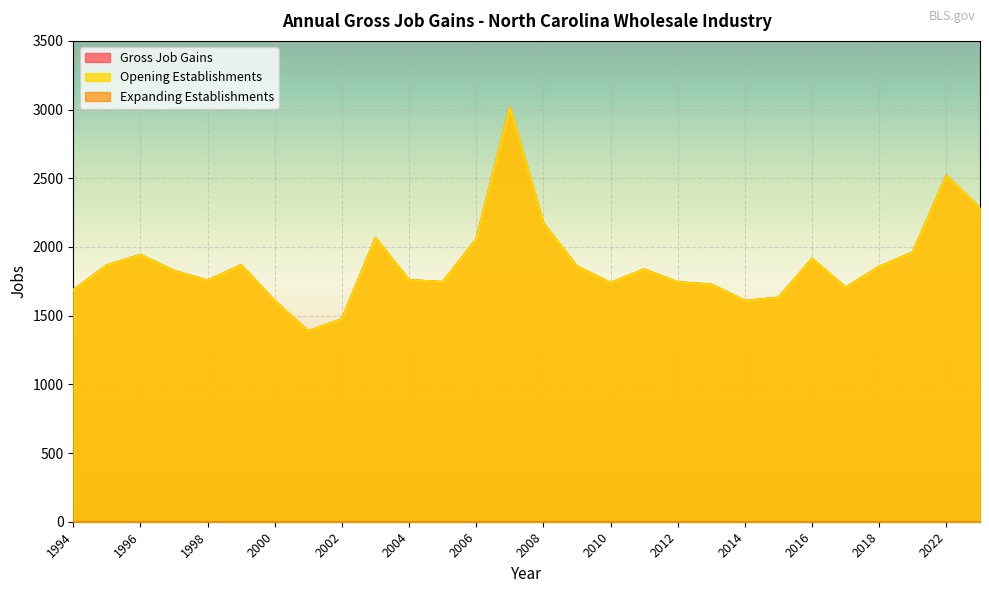

The Gross Job Gains series shows 1387 at 2001. True or false?

True